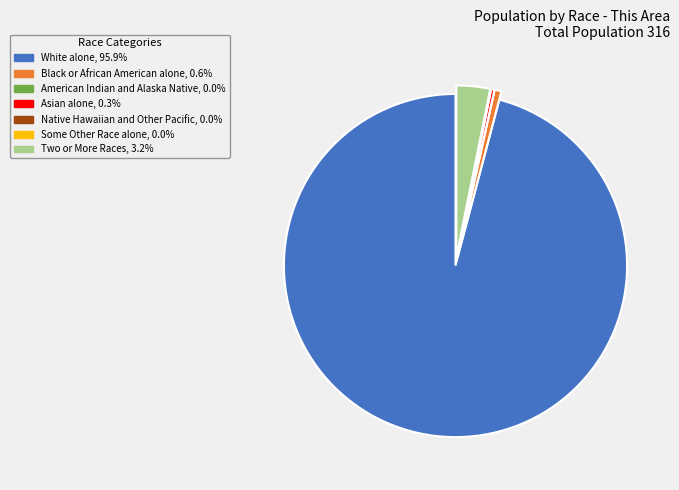

Is the sum of Black or African American alone, 0.6% and Two or More Races, 3.2% greater than half?

No